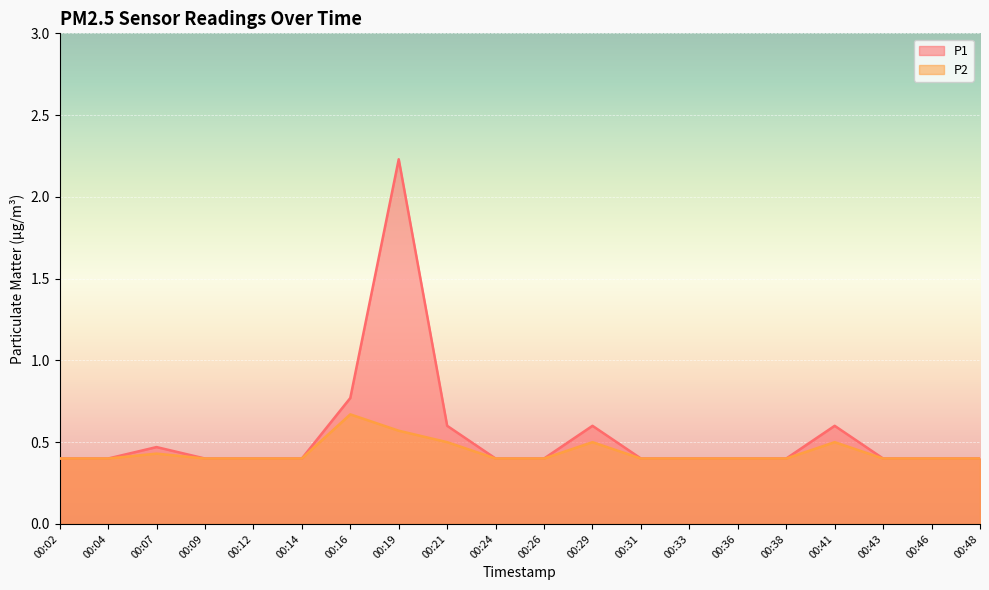

At which category is the sum across all series the highest?

00:19